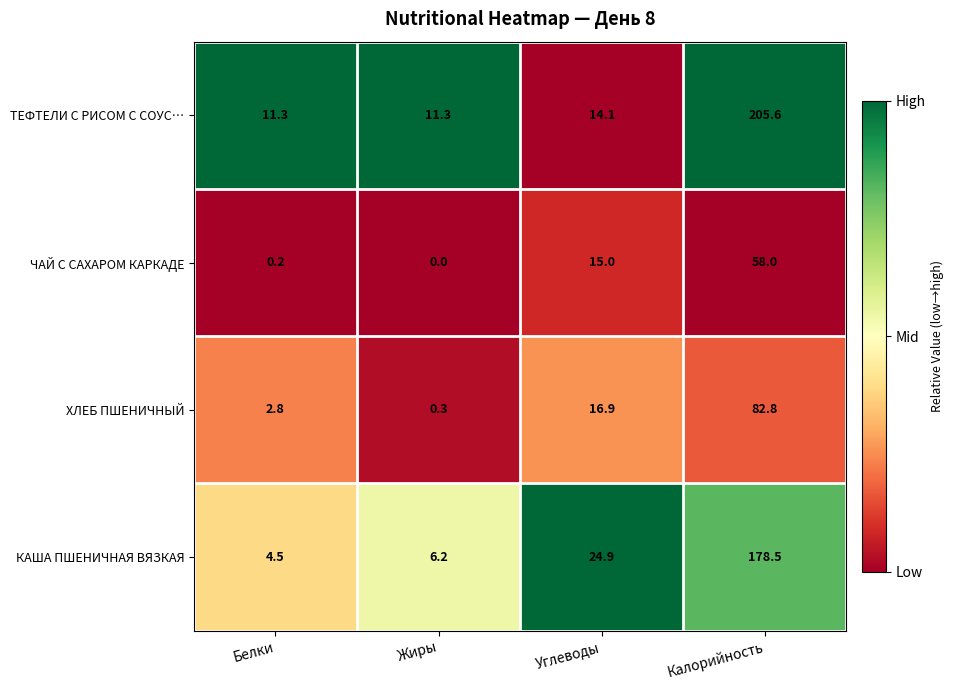

Which series changed the most between Белки and Углеводы?

КАША ПШЕНИЧНАЯ ВЯЗКАЯ